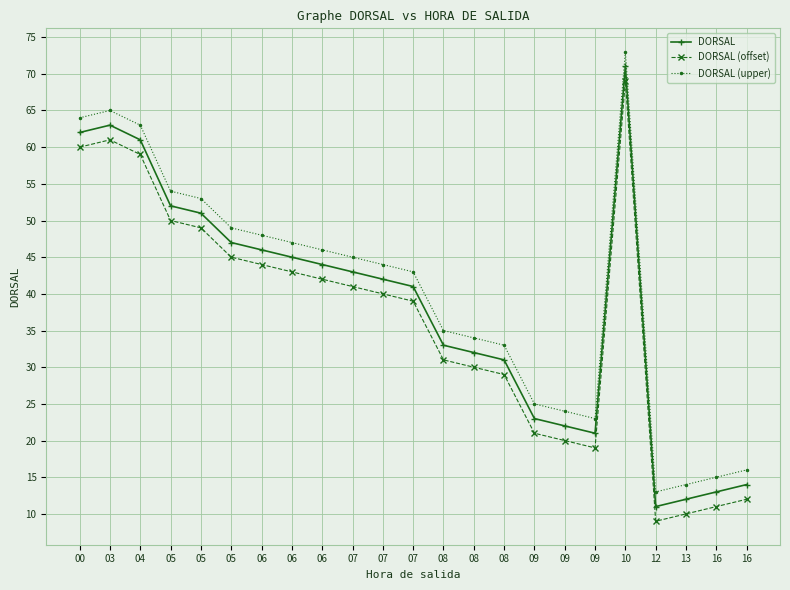

Read the DORSAL (offset) value at 03, to the nearest 5.

60